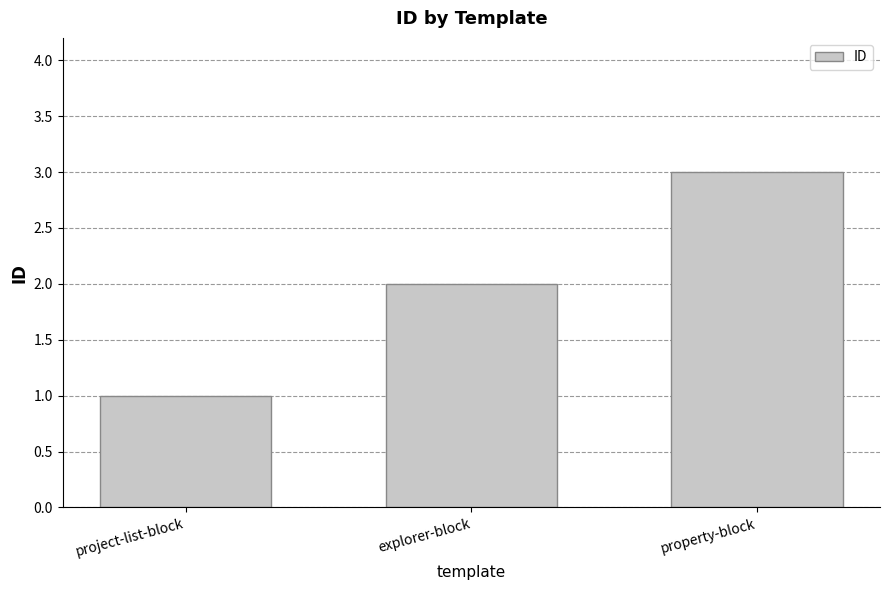

What is the sum of the values at property-block and project-list-block?

4